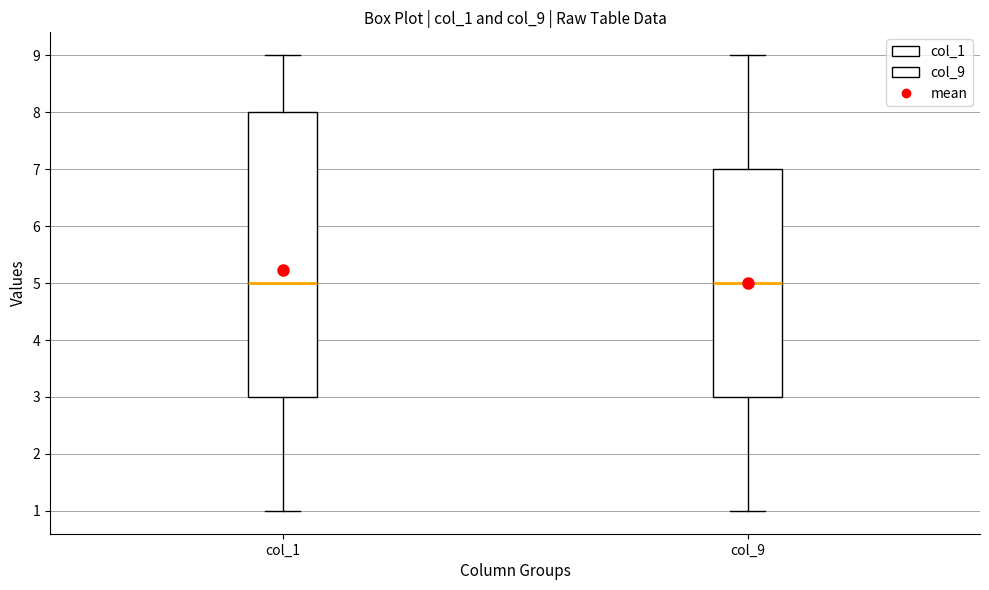

Where is the upper edge of the box for col_1 on the y-axis? The values are not printed on the chart, so give them approximately, as read against the axis.

8